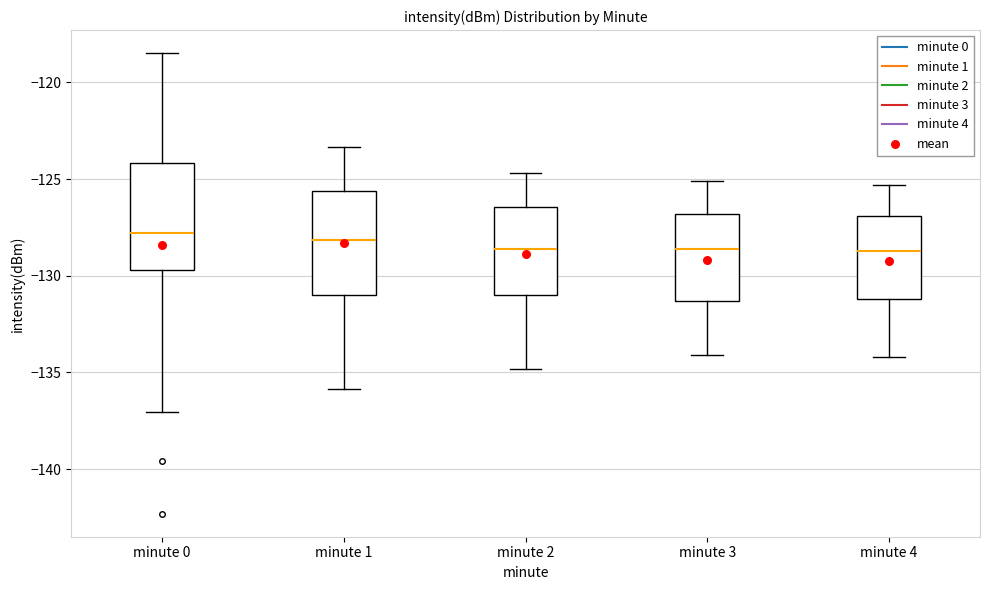

Where is the upper edge of the box for minute 3 on the y-axis? The values are not printed on the chart, so give them approximately, as read against the axis.

-127.0